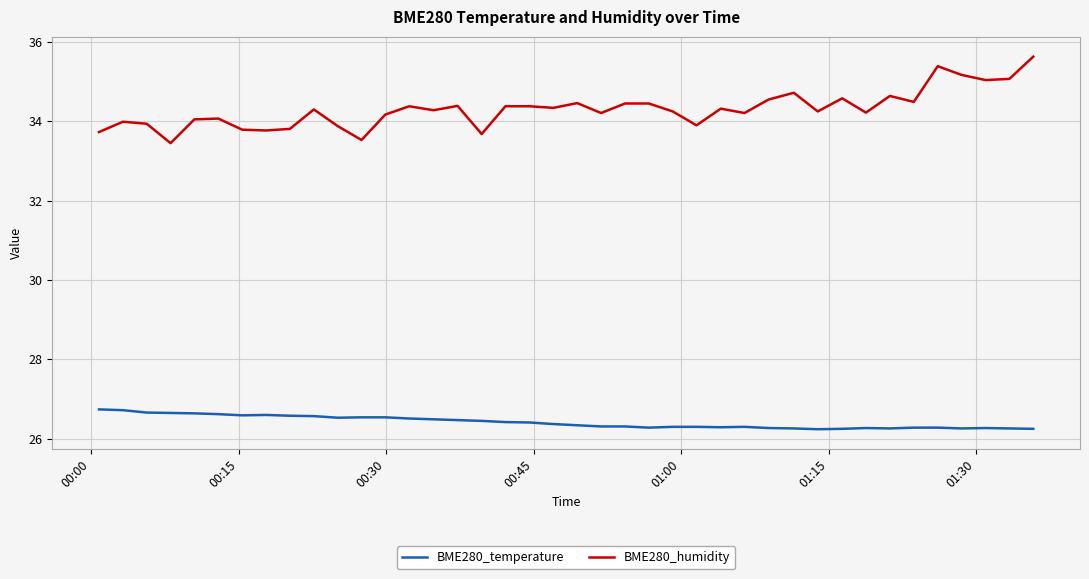

Which series has the largest total across all categories?

BME280_humidity